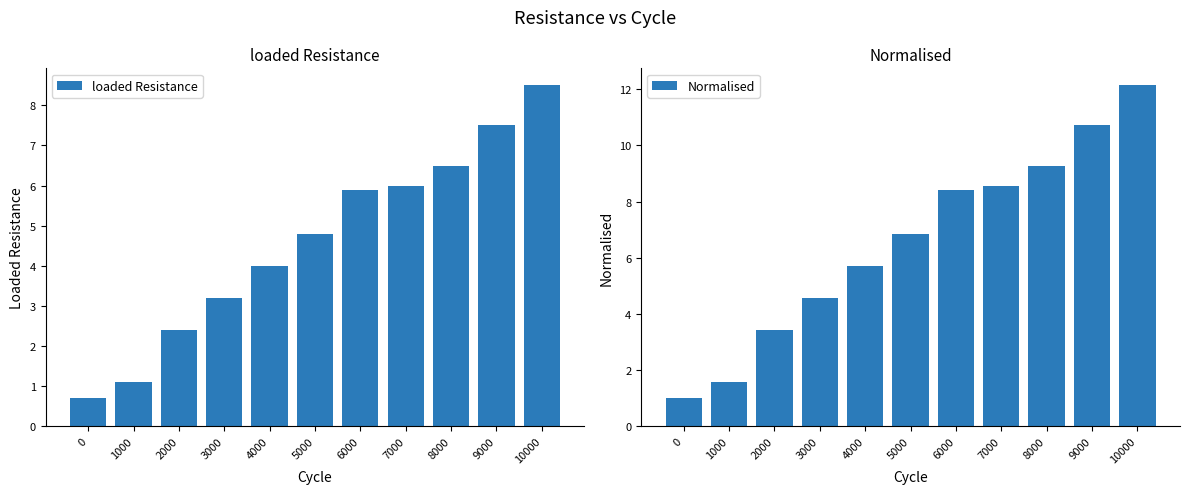

Reading left to right, what are all the values shown in this chart?

loaded Resistance: 0=0.7	1000=1.1	2000=2.4	3000=3.2	4000=4.0	5000=4.8	6000=5.9	7000=6.0	8000=6.5	9000=7.5	10000=8.5
Normalised: 0=1.0	1000=1.6	2000=3.4	3000=4.6	4000=5.7	5000=6.9	6000=8.4	7000=8.6	8000=9.3	9000=10.7	10000=12.1